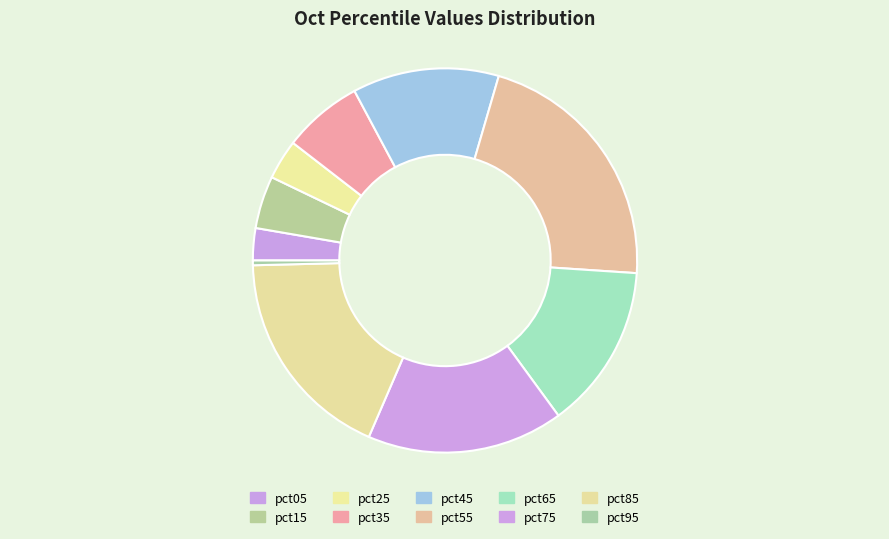

Does pct95 represent more than half of the total?

No